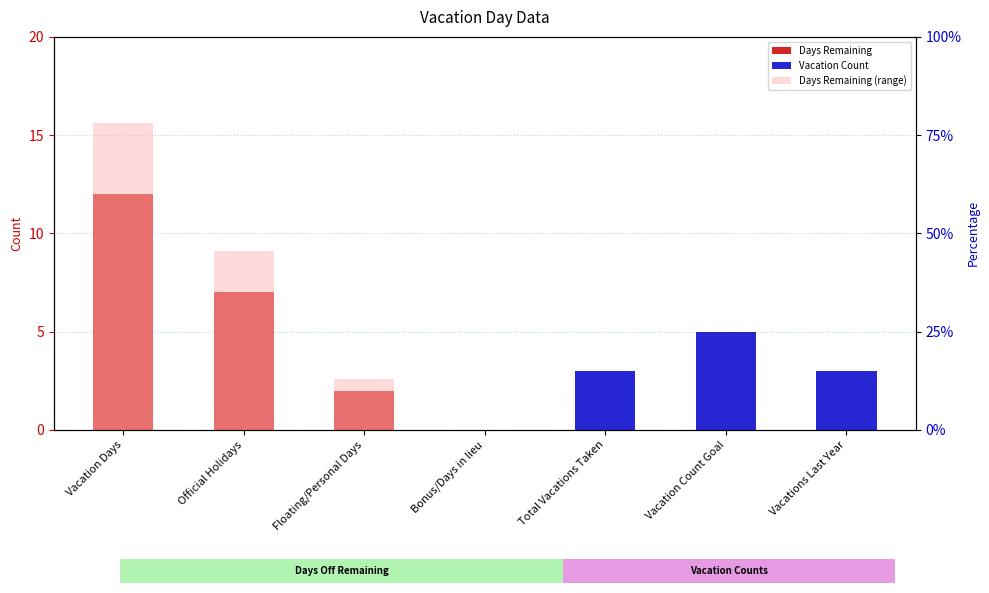

What is the average value?

5